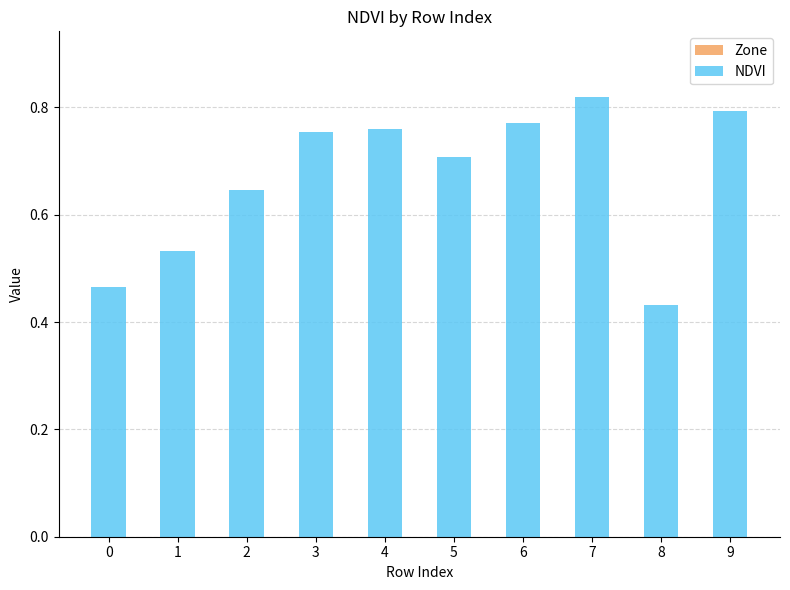

Which category has the highest value across all series?

7